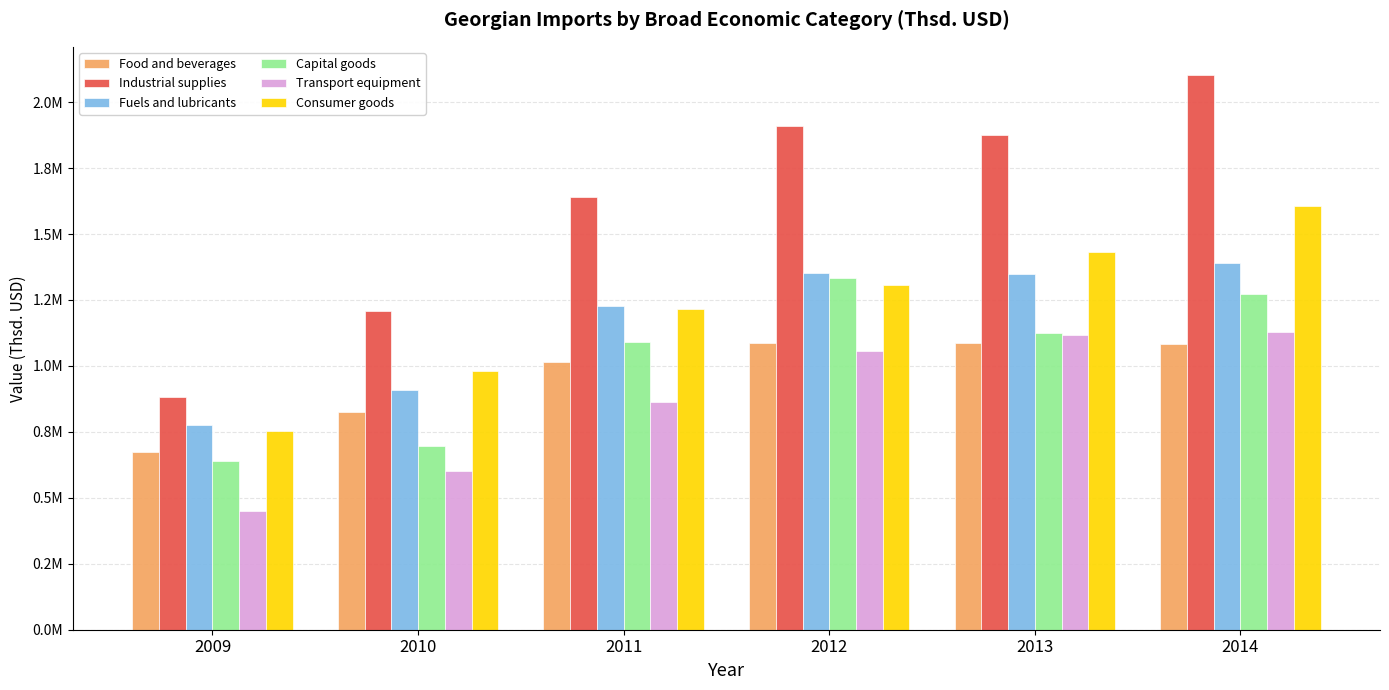

Which has a higher value, 2014 or 2010?

2014